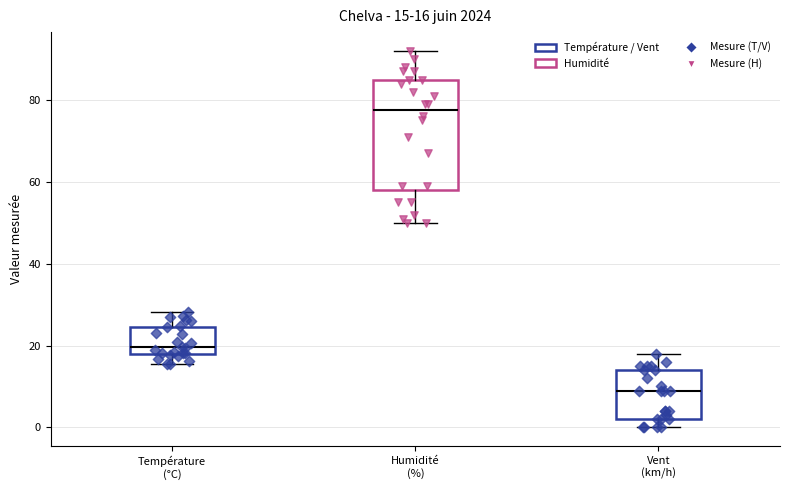

Comparing the boxes themselves (not the whiskers), which one is the tallest?

Humidité (%)